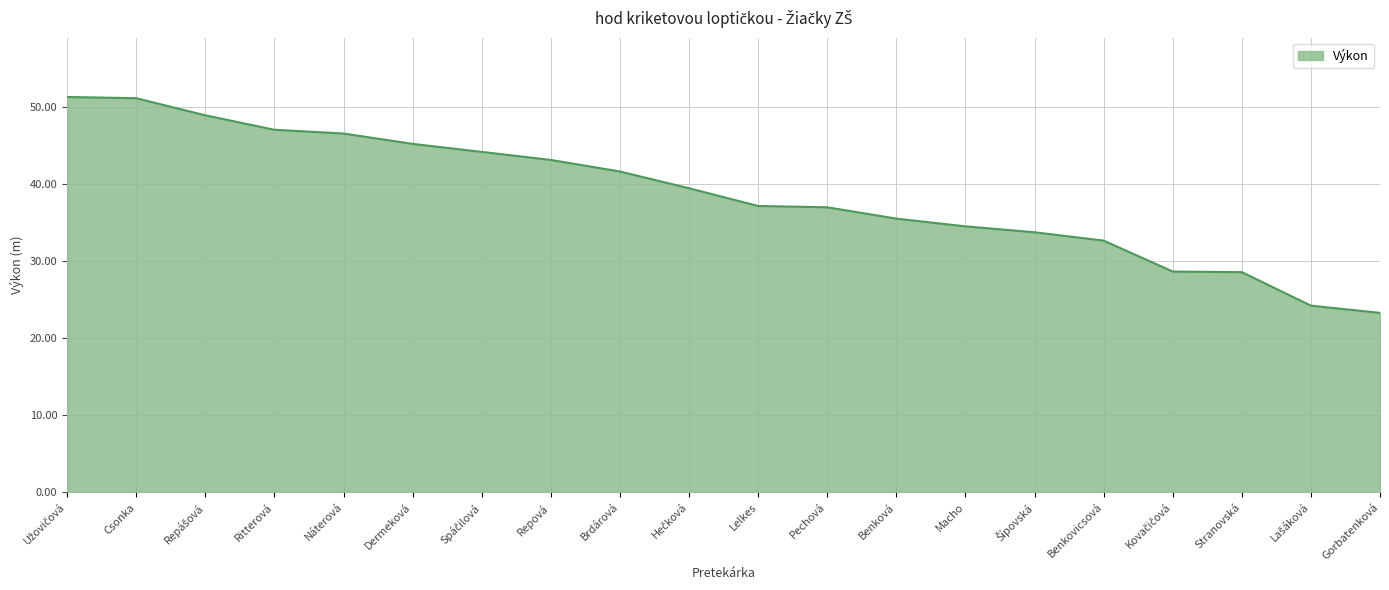

Between Benková and Repová, which is larger?

Repová